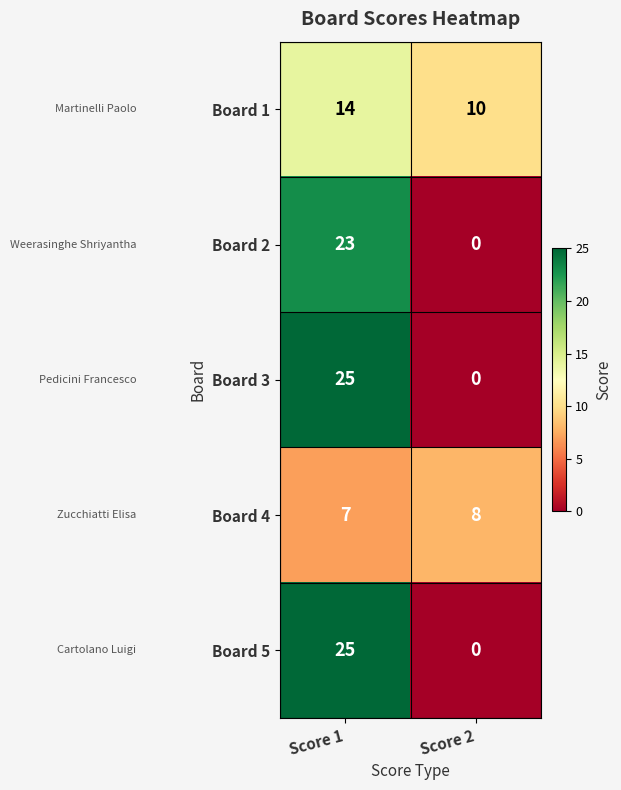

At how many categories does at least one series exceed 18?

1